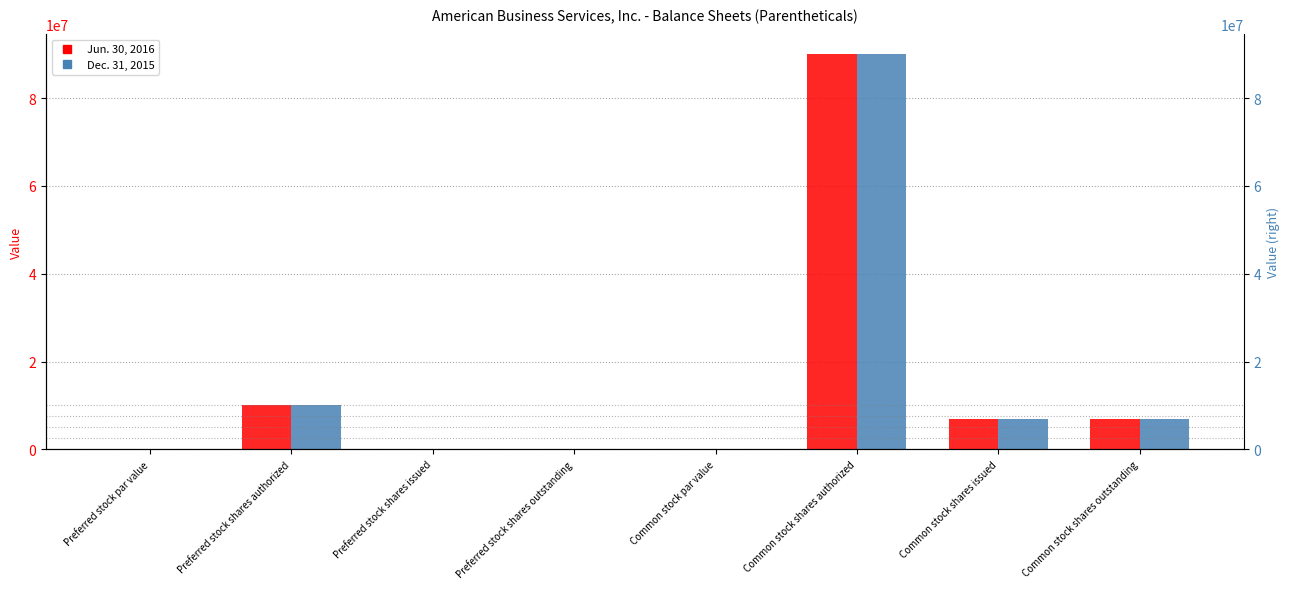

At how many categories does at least one series exceed 12039670?

1